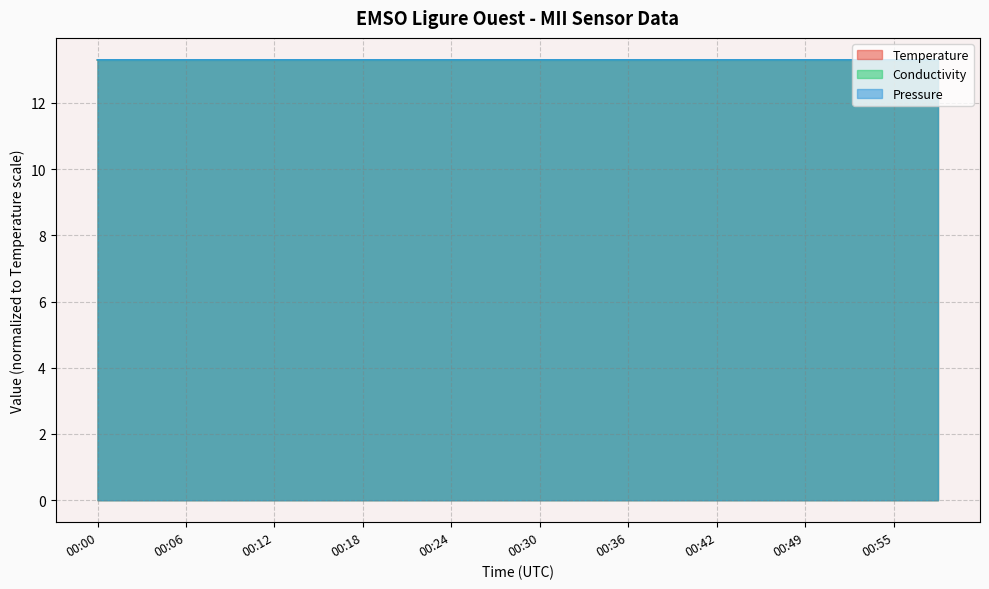

Between which two adjacent categories do Conductivity and Pressure first intersect?

00:06 and 00:09